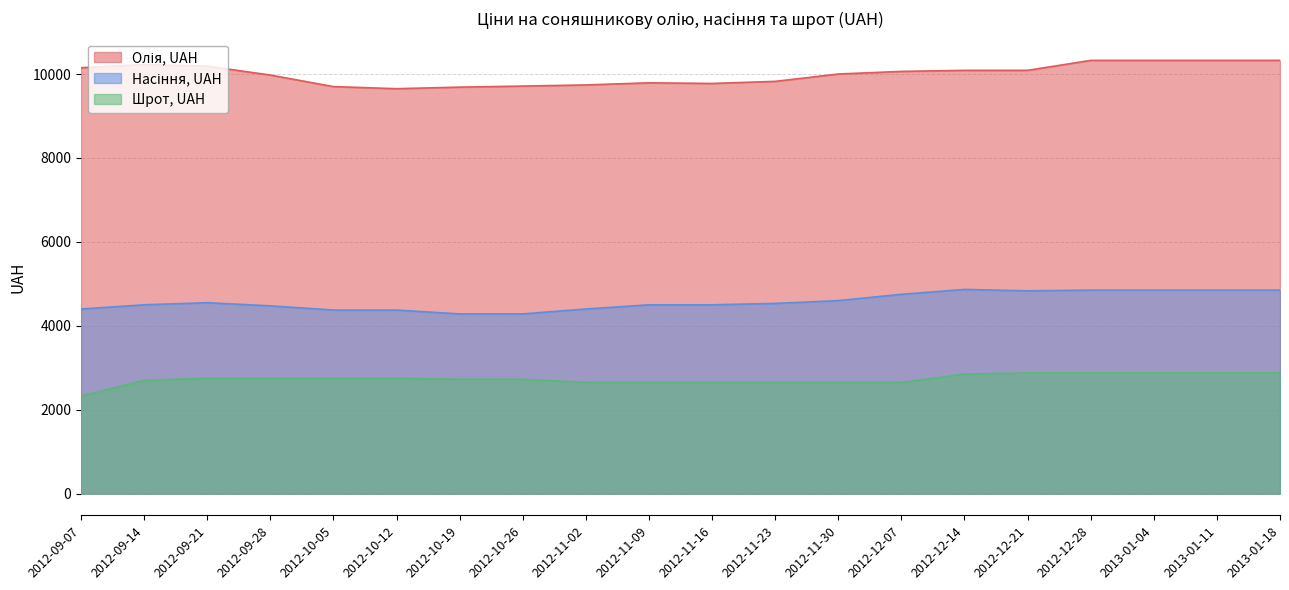

At how many categories does at least one series exceed 7267?

20